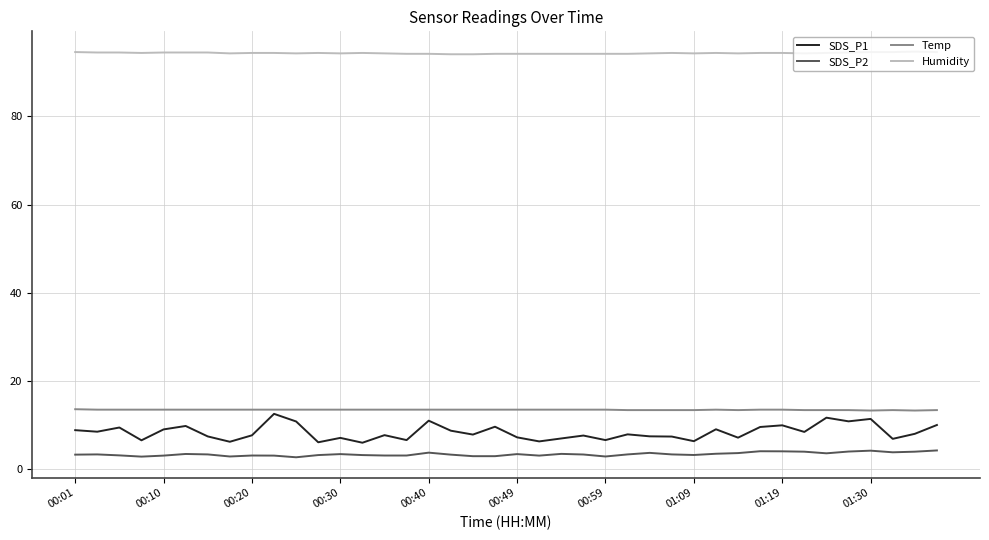

Which series has the largest total across all categories?

Humidity